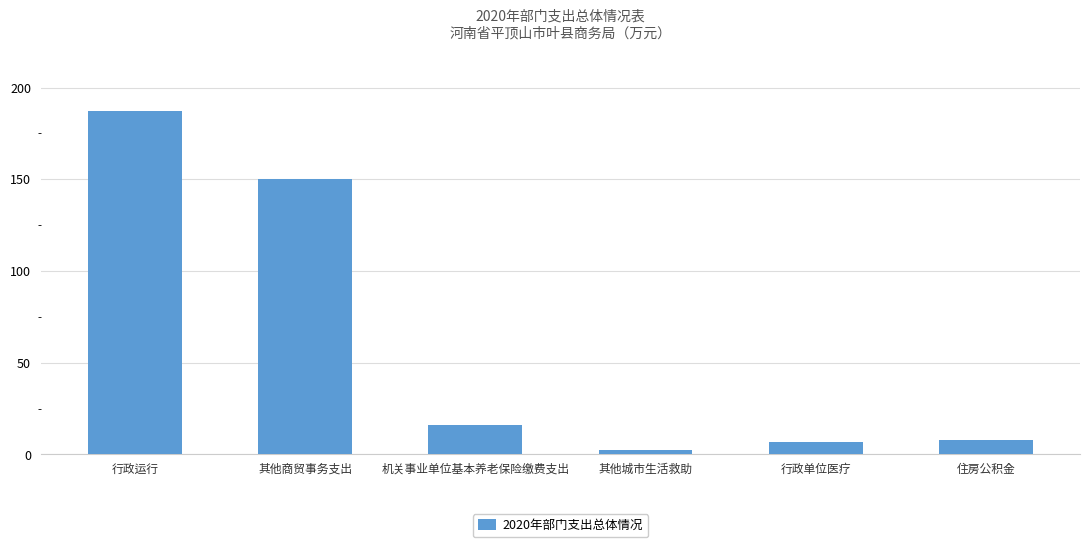

Reading left to right, extract all data points from this chart.

行政运行=187.5	其他商贸事务支出=150.0	机关事业单位基本养老保险缴费支出=15.8	其他城市生活救助=2.3	行政单位医疗=6.9	住房公积金=7.9